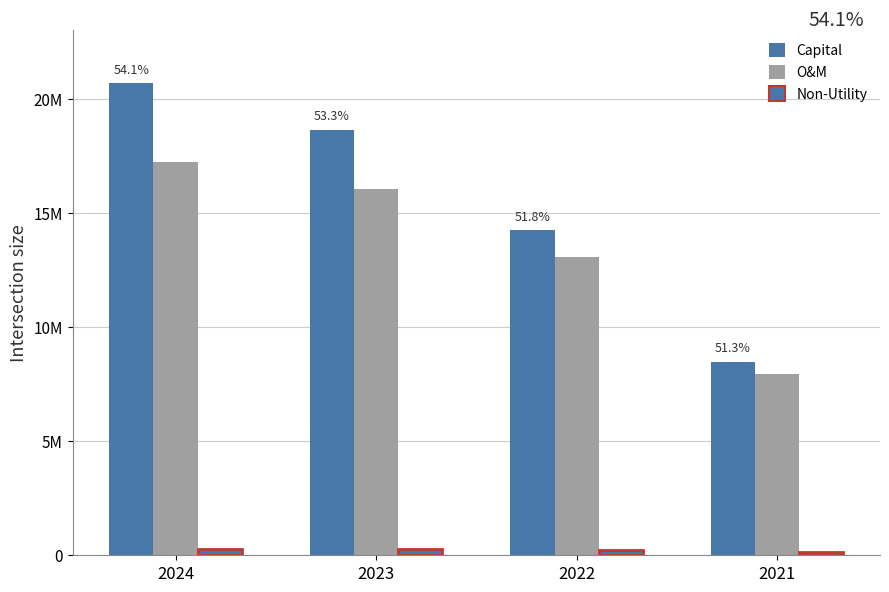

Which series has the widest spread of values?

Capital